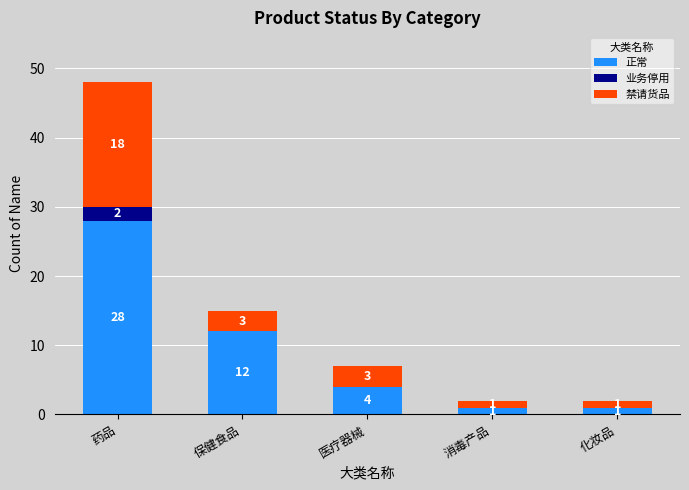

The value of 正常 at 保健食品 is 8. True or false?

False